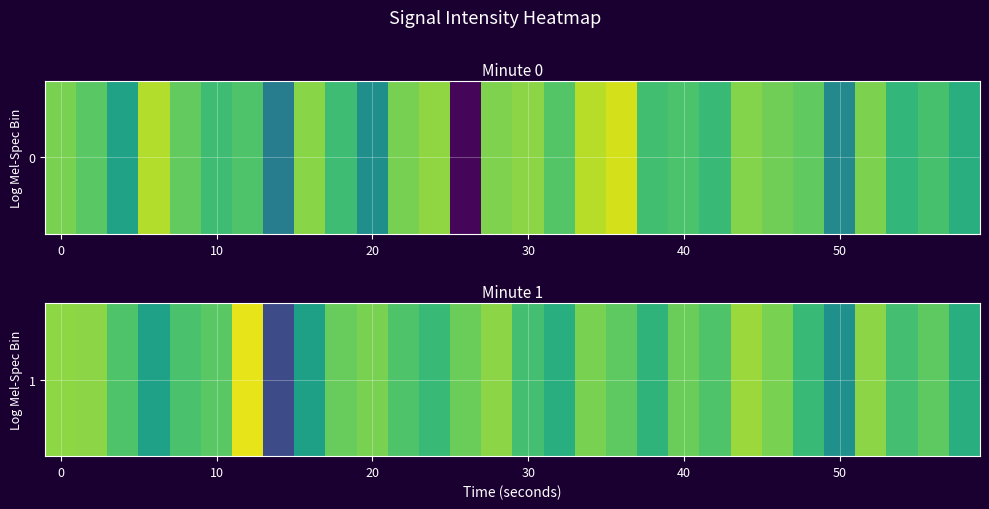

Is it true that the value at 24 is -133.0?

True